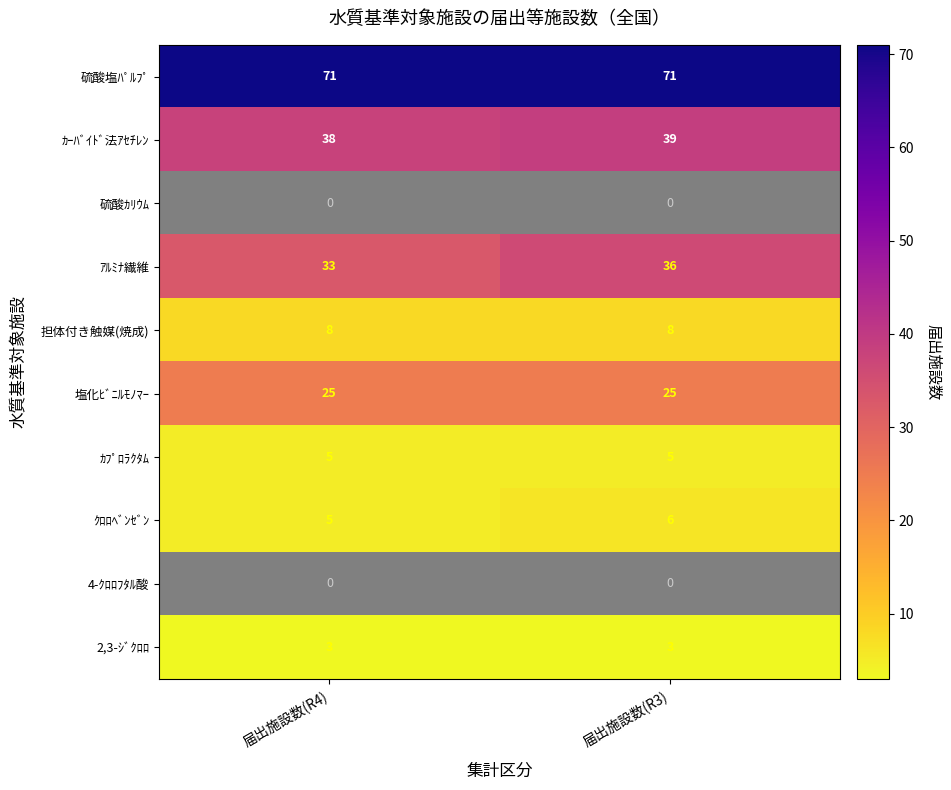

Which series has the largest range (max minus min)?

ｱﾙﾐﾅ繊維